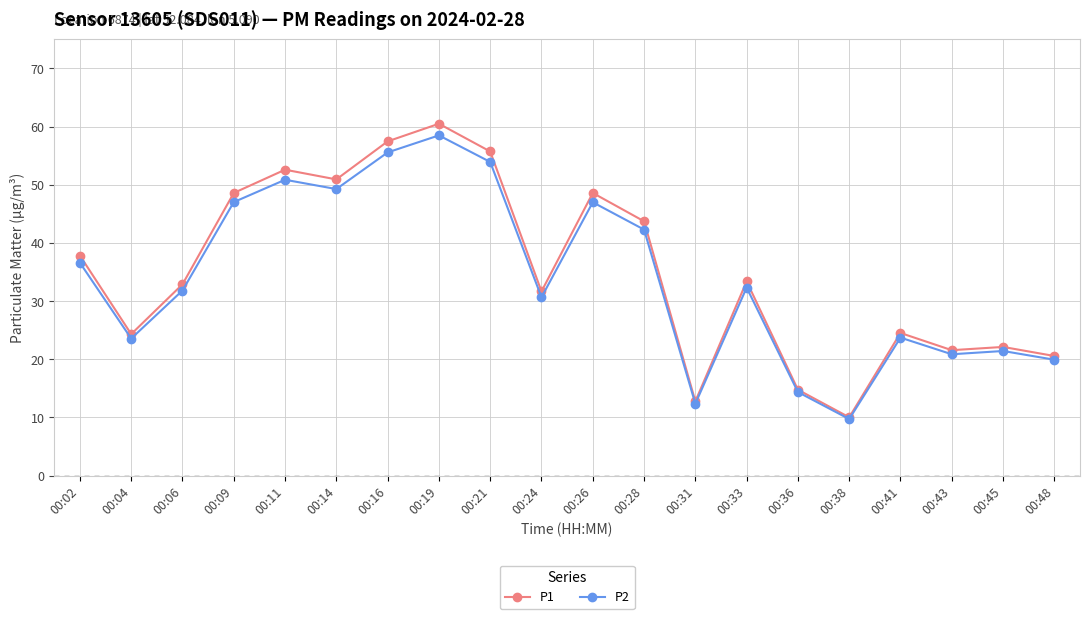

What is the value of the P1 point at the 18th from the left?

21.6